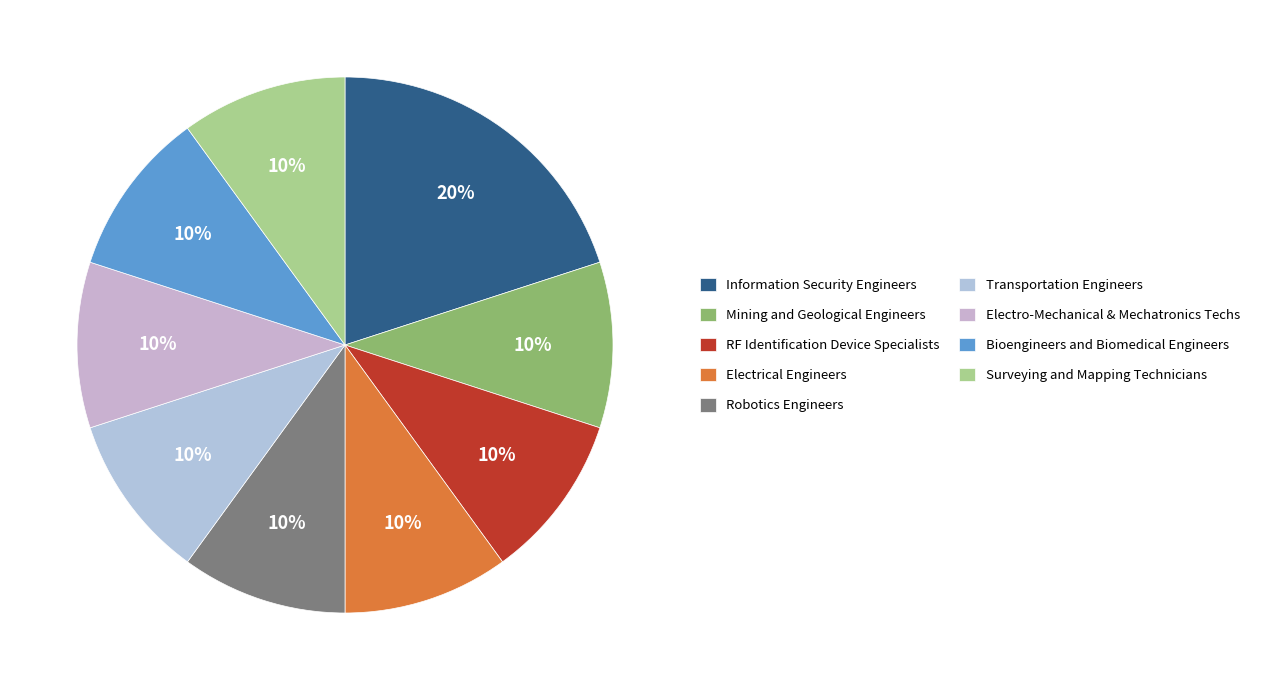

Which slice is the smallest?

Mining and Geological Engineers